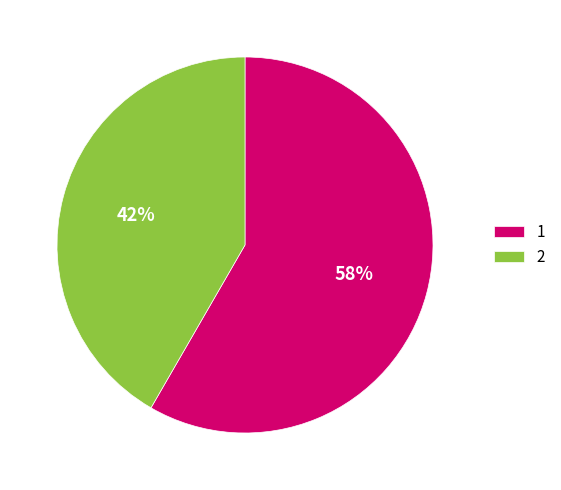

Combined, do 2 and 1 account for over 50%?

Yes